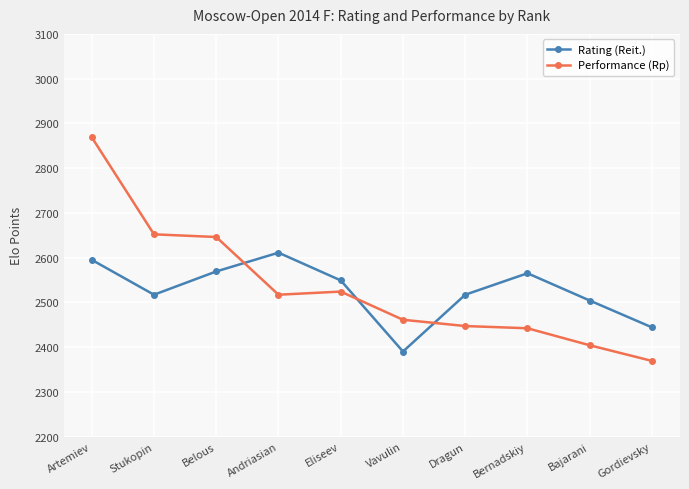

What is the total value across all series at Stukopin?

5169